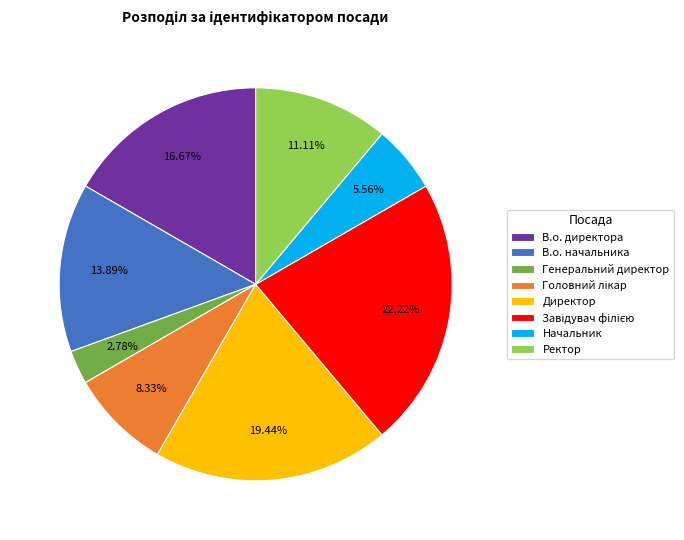

What is the ratio of the value at Ректор to the value at Генеральний директор?

4.0